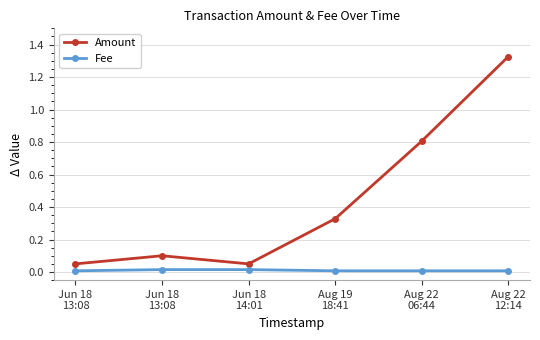

Reading left to right, what are all the values shown in this chart?

Amount: 0.1	0.1	0.1	0.3	0.8	1.3
Fee: 0.0	0.0	0.0	0.0	0.0	0.0